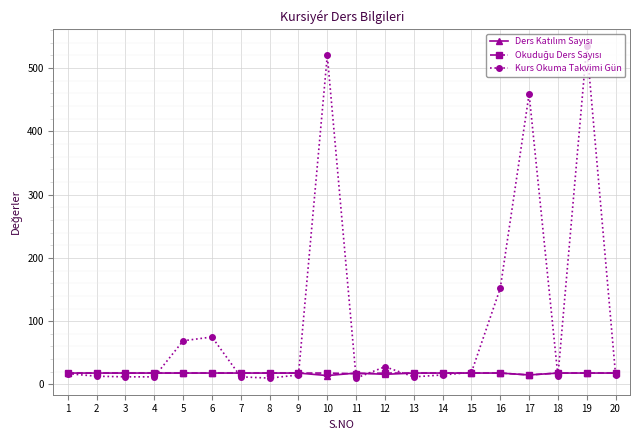

The value of Kurs Okuma Takvimi Gün at 10 is 224. True or false?

False